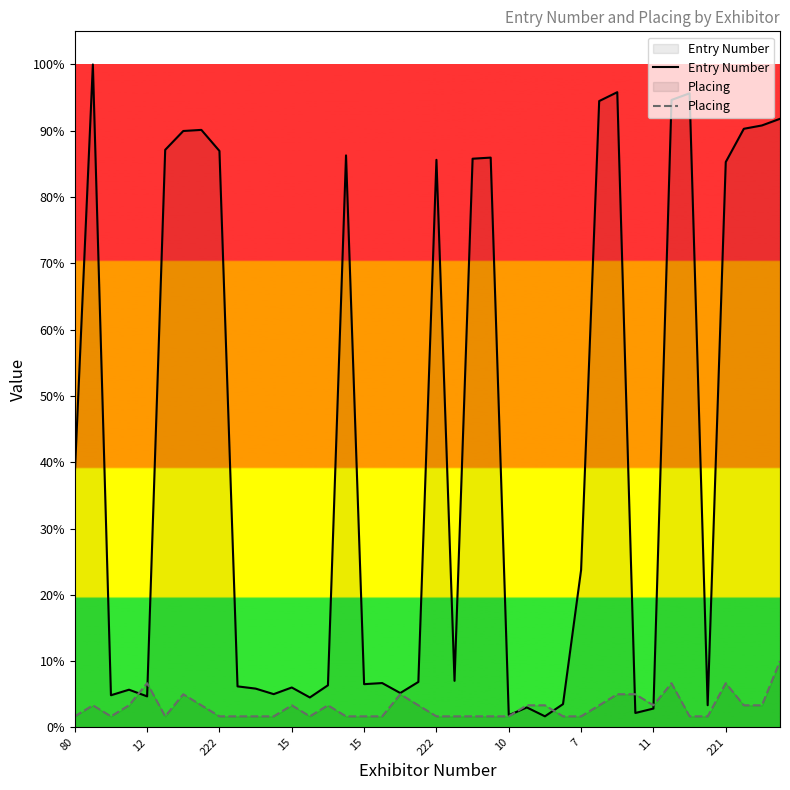

The value of Entry Number at 222 is 908.0. True or false?

False